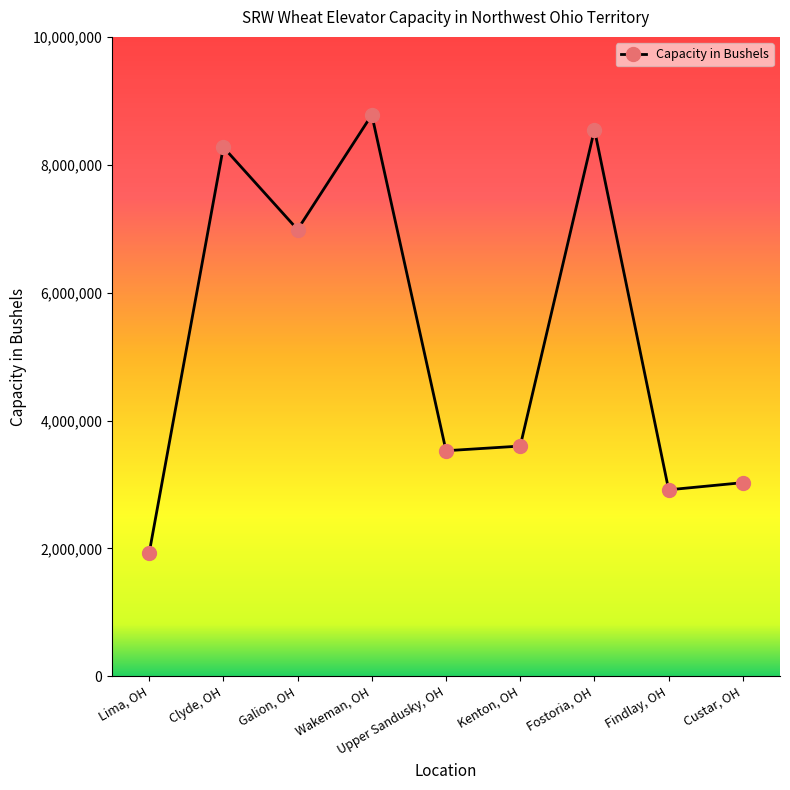

How many series are shown in this chart?

1